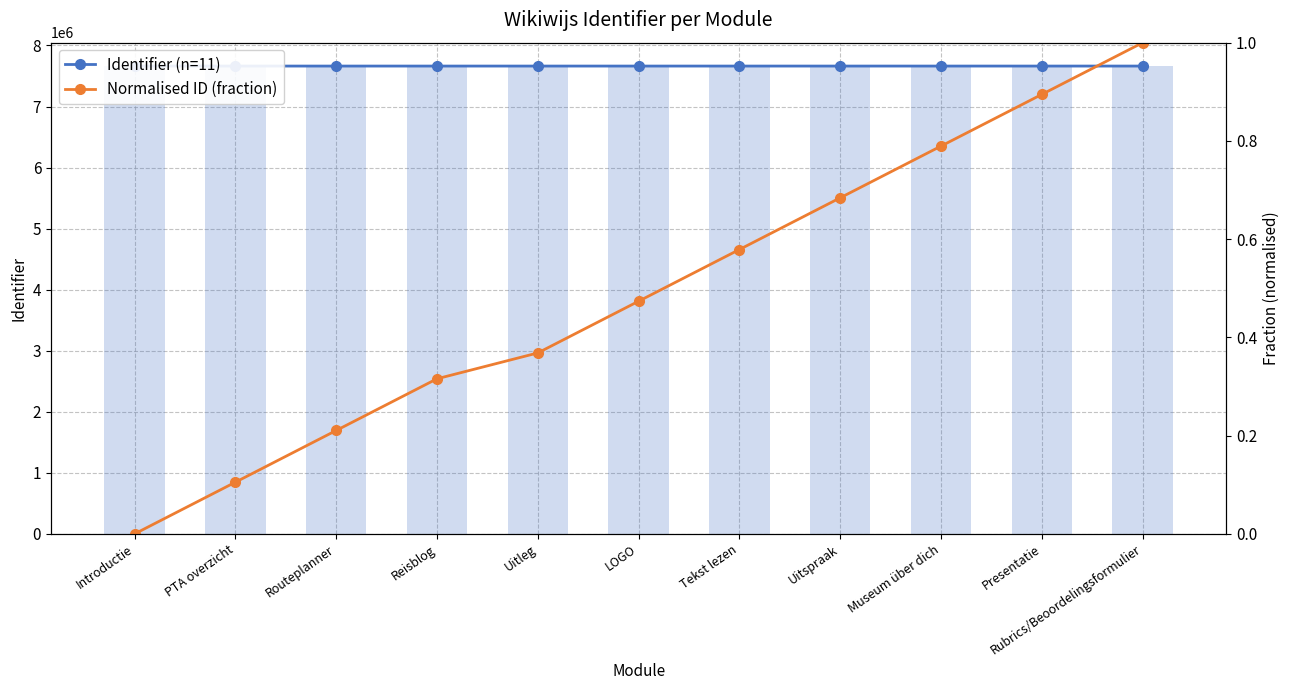

Which has a higher value, Presentatie or Routeplanner?

Presentatie